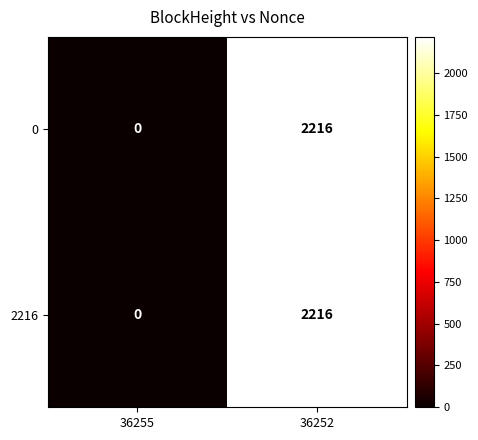

List the labels in order of 0 value, smallest first.

36255, 36252